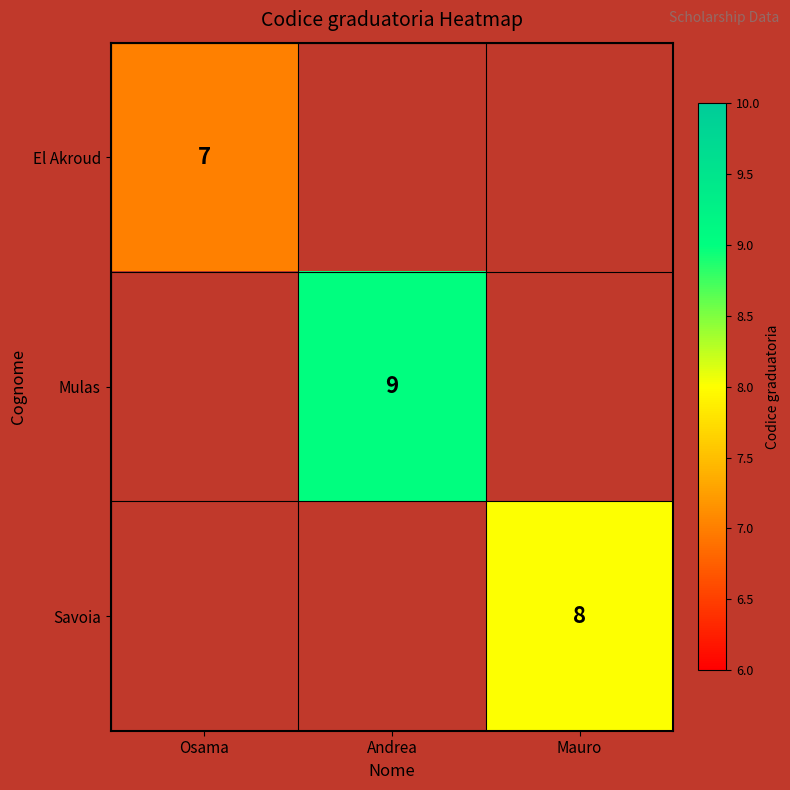

The Mulas series shows 15 at Andrea. True or false?

False